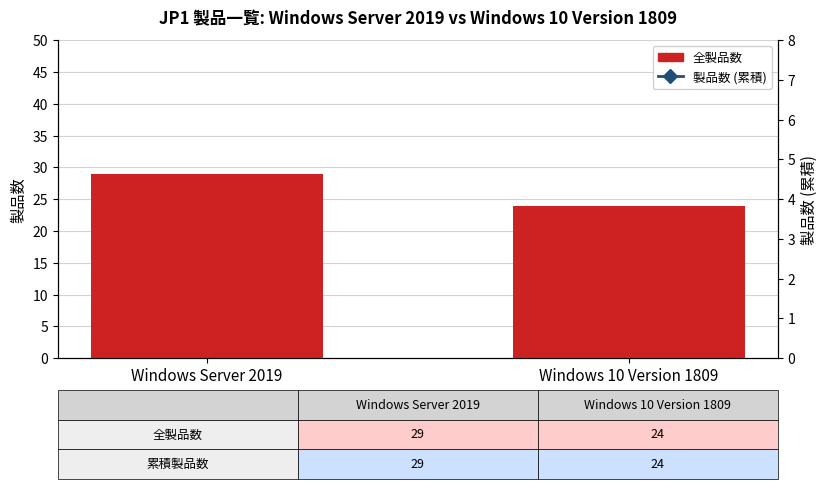

Where is 製品数 (累積) nearest to the value 26?

Windows 10 Version 1809